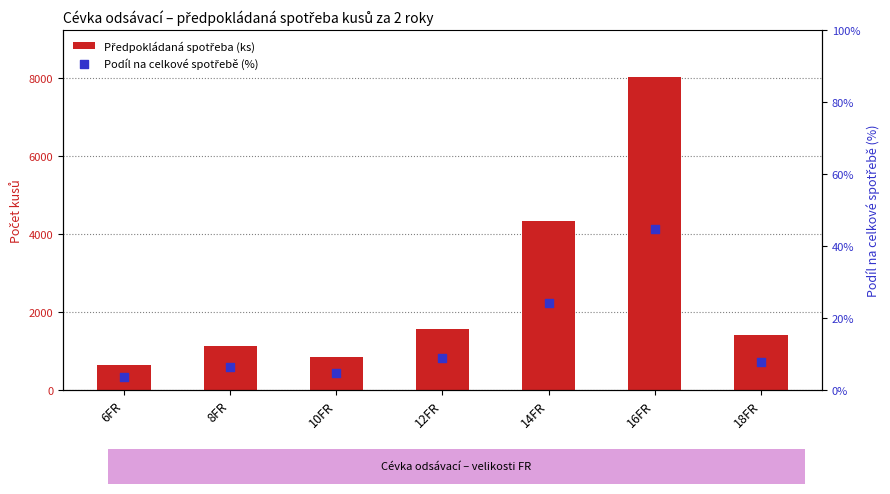

What is the total value across all series at 6FR?

643.6